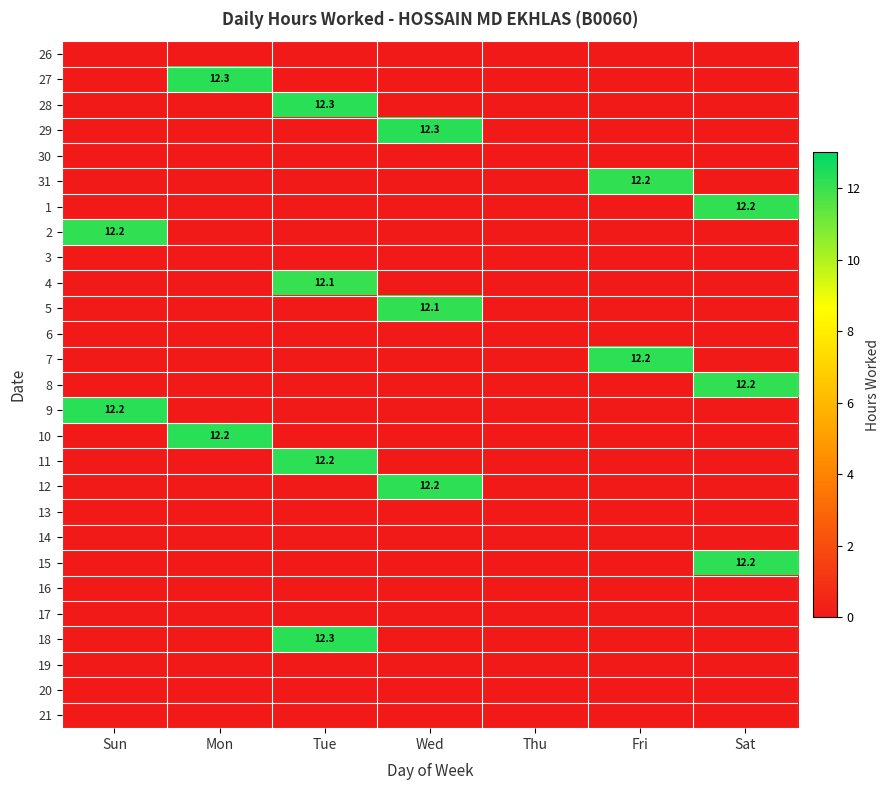

What is the sum of all 1 values?

12.2